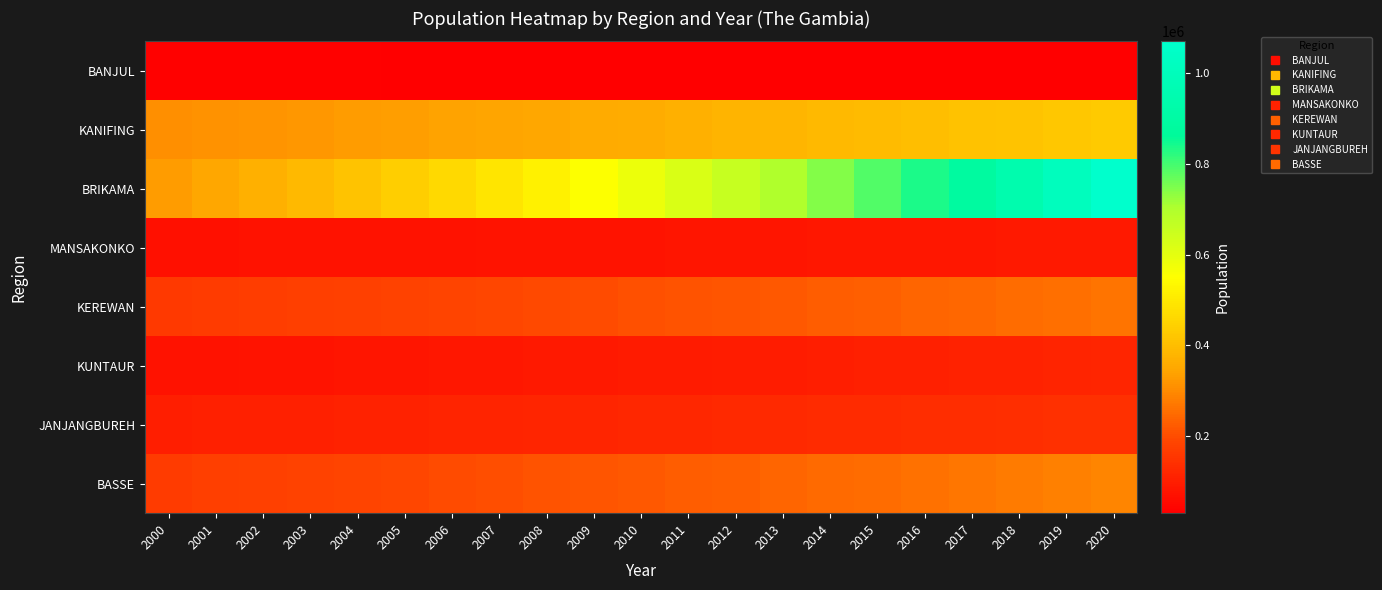

Rank the series at 2013 from highest to lowest value.

BRIKAMA, KANIFING, BASSE, KEREWAN, JANJANGBUREH, KUNTAUR, MANSAKONKO, BANJUL